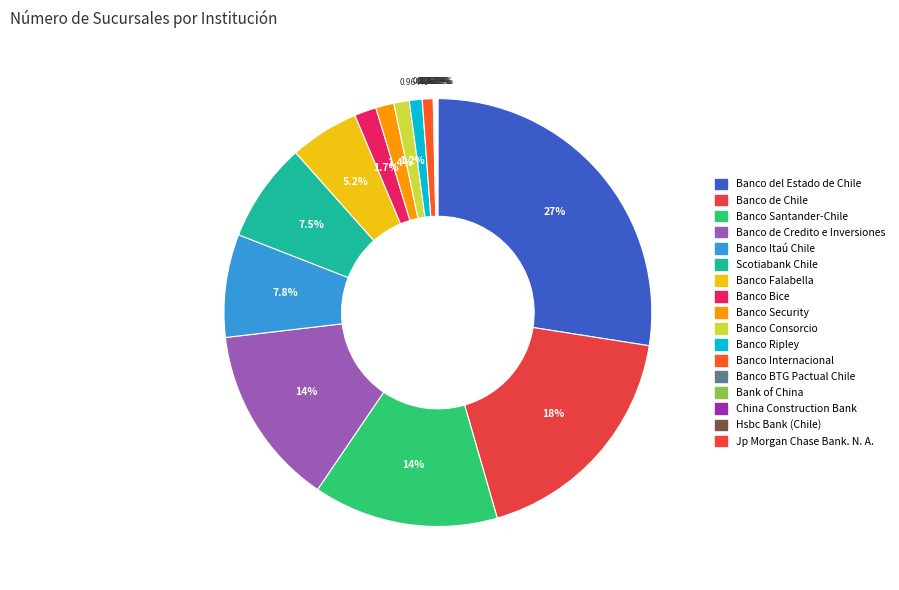

What is the ratio of the value at Banco Falabella to the value at Banco Security?

3.8